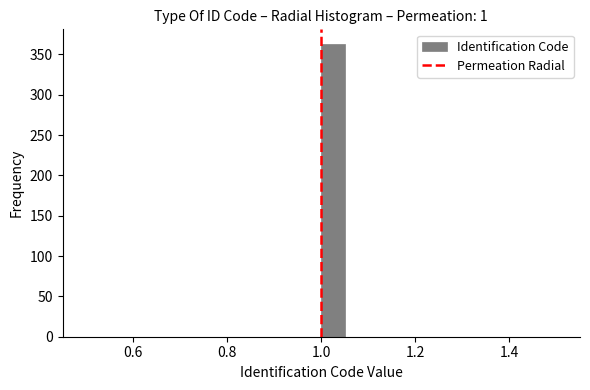

Read against the x-axis, roughly where is the centre of the tallest bar?

1.02